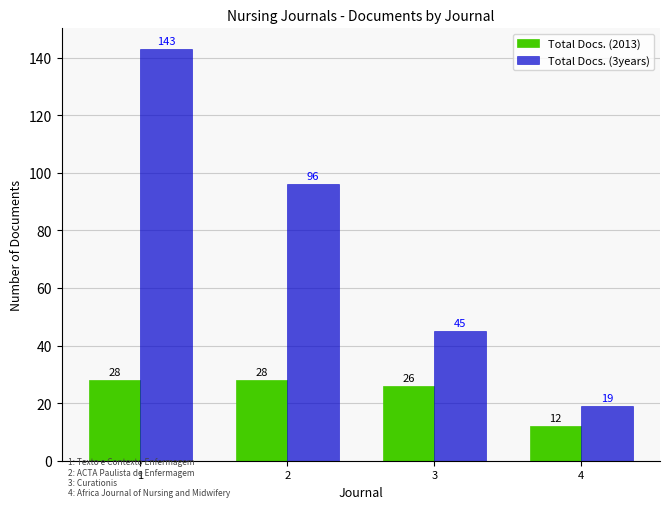

What is the total value across all series at 1?

171